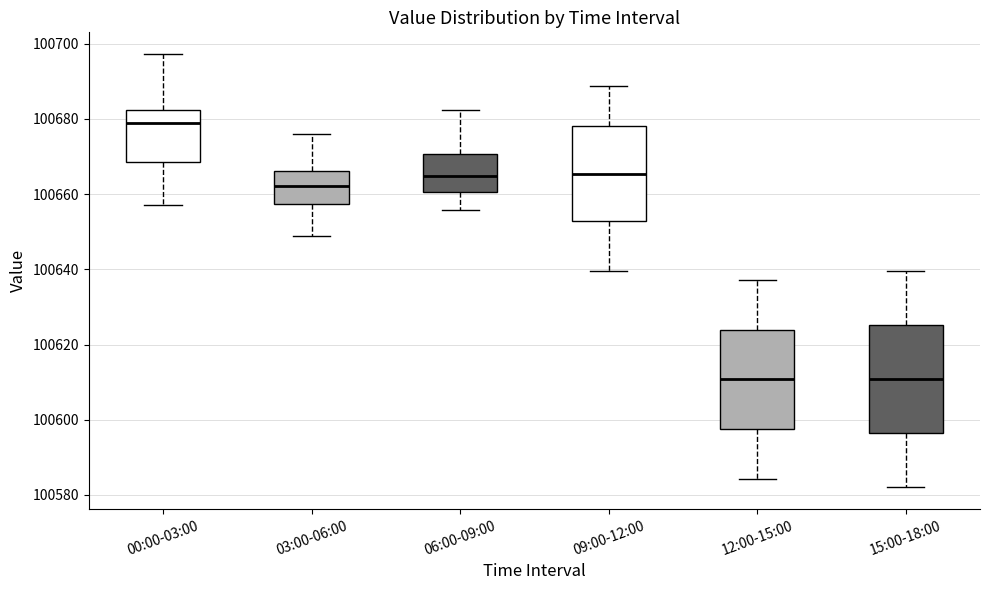

Comparing the boxes themselves (not the whiskers), which one is the tallest?

15:00-18:00